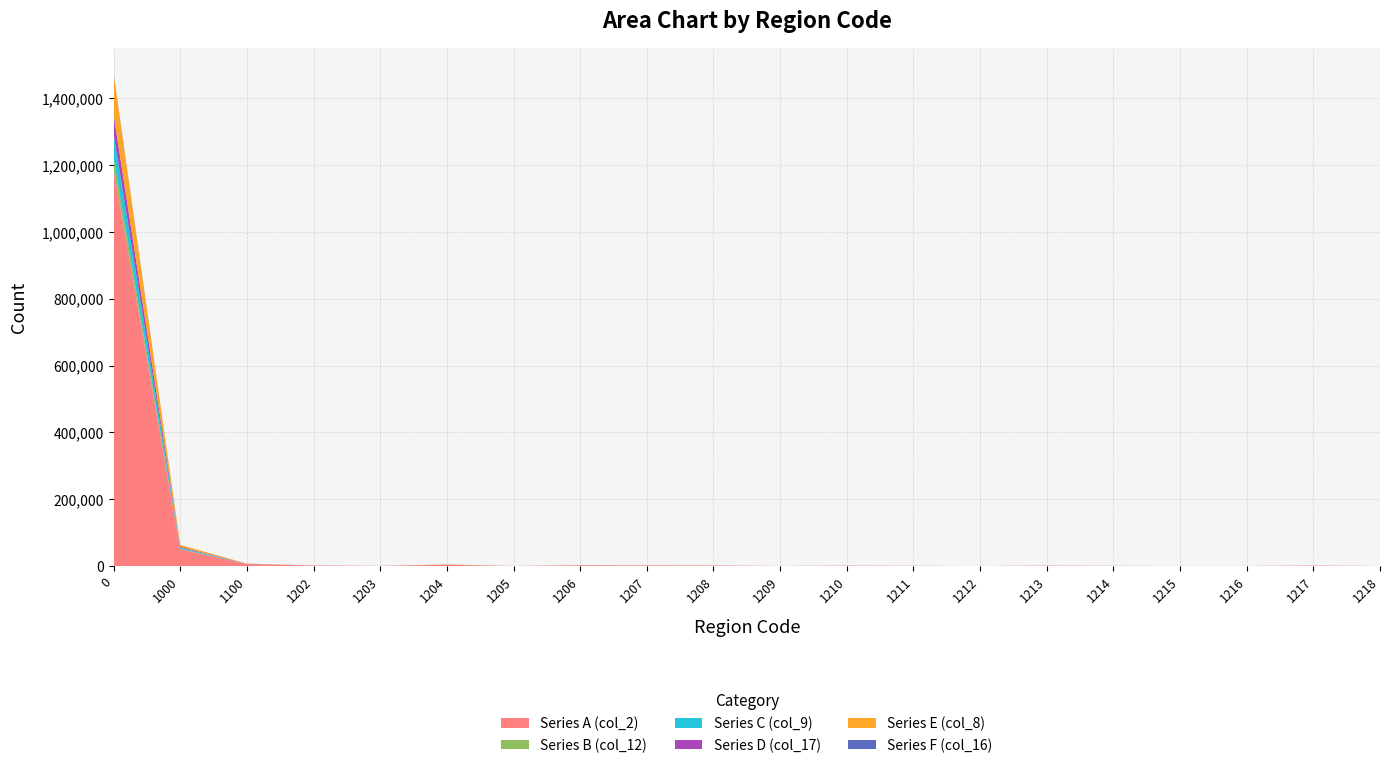

Reading left to right, list all the values displayed in this chart.

Series A (col_2): 1190512	50038	6080	1474	479	3894	172	2268	1832	1486	191	1105	580	137	1103	456	273	307	1236	175
Series B (col_12): 31348	1591	181	24	10	113	0	45	69	27	1	30	16	1	39	14	7	9	32	5
Series C (col_9): 72631	3103	312	10	46	231	65	108	184	114	12	72	61	9	60	24	28	23	27	24
Series D (col_17): 57032	2531	232	169	17	150	0	49	50	63	30	34	28	14	56	59	6	11	49	24
Series E (col_8): 120688	5914	589	93	87	513	83	248	281	162	48	120	92	28	120	50	36	55	94	32
Series F (col_16): 3180	88	0	5	1	3	0	3	2	4	1	0	0	0	3	1	0	0	4	0